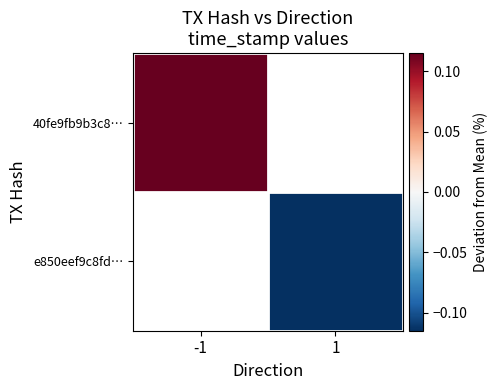

The e850eef9c8fd… series shows -0.1 at 1. True or false?

False